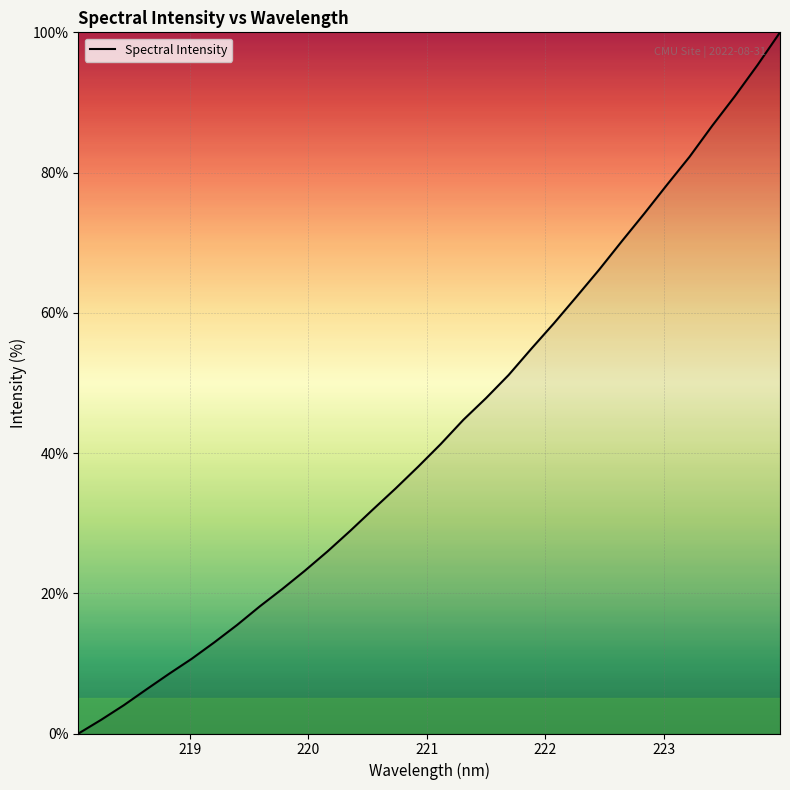

Does the chart have visible grid lines?

Yes